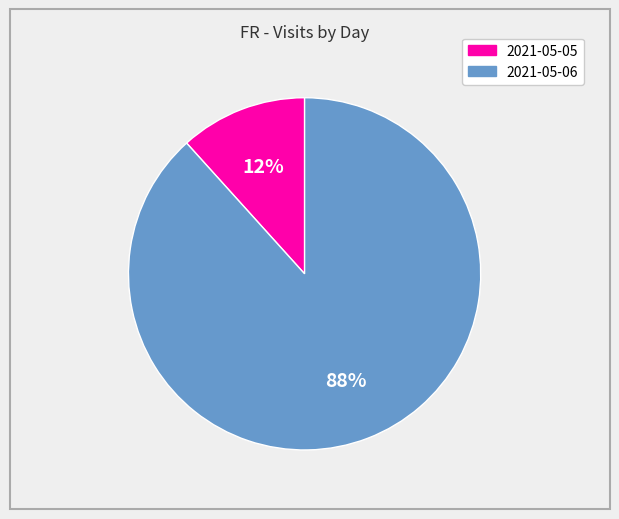

Combined, do 2021-05-05 and 2021-05-06 account for over 50%?

Yes